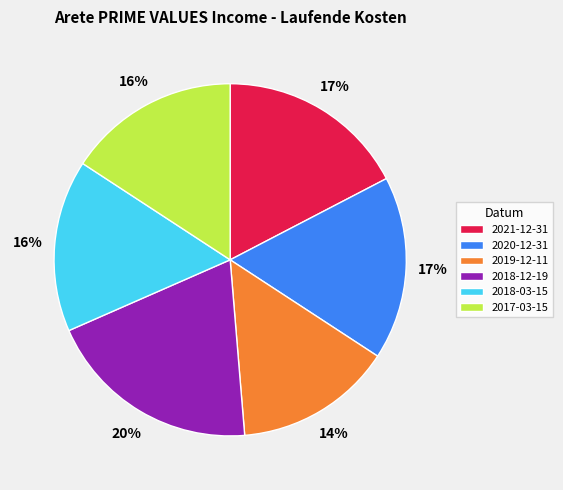

Is there a majority slice in this chart?

No